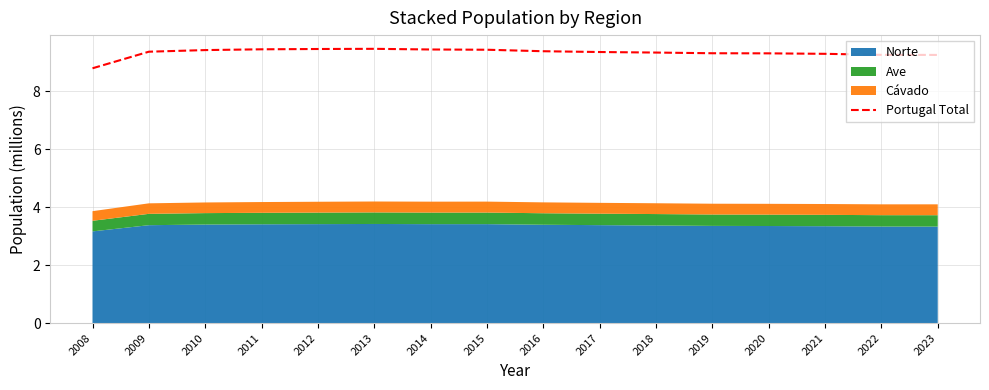

What is the difference between the maximum and minimum values?

0.7